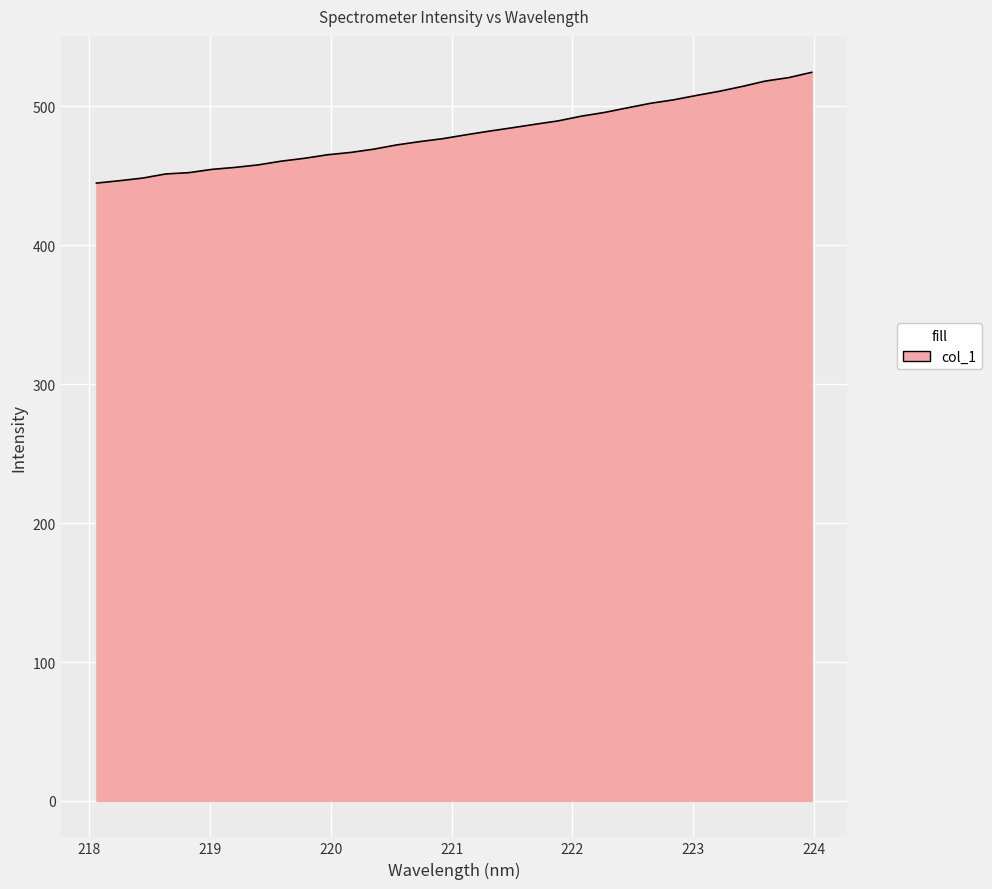

What is the difference between the maximum and minimum values?

79.7